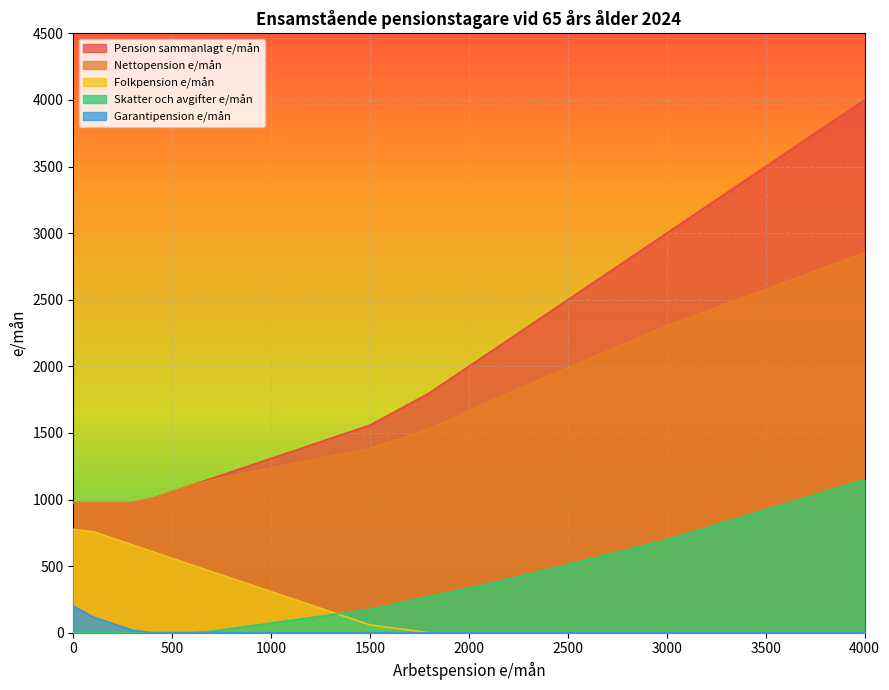

Which series has the widest spread of values?

Pension sammanlagt e/mån